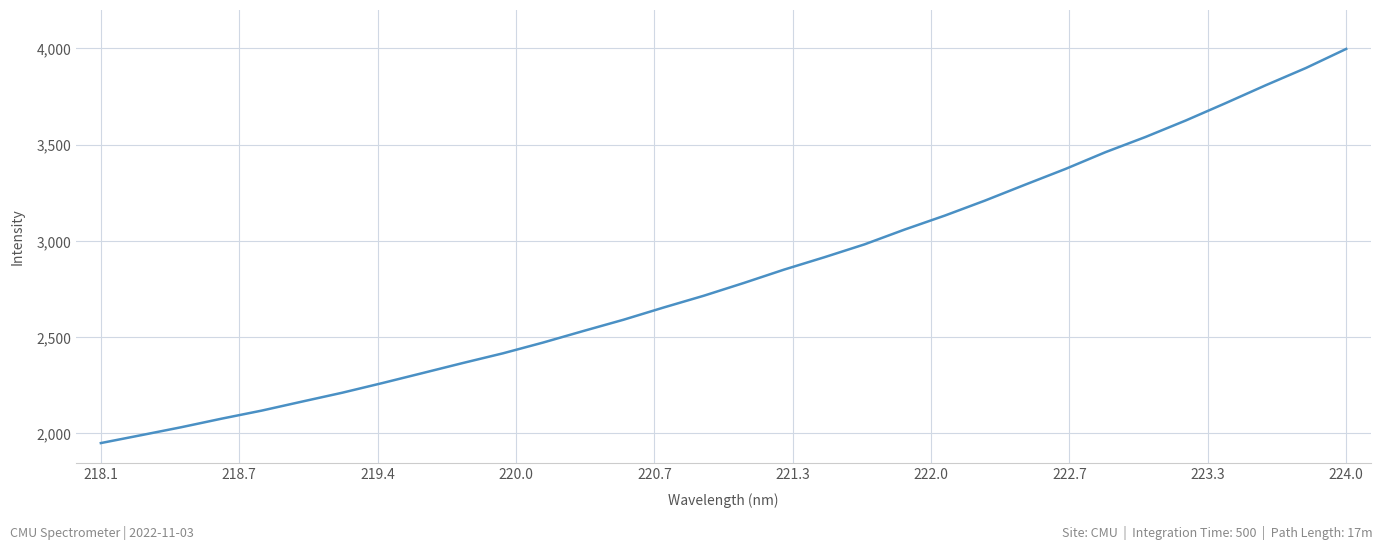

What is the difference between the maximum and minimum values?

2048.5